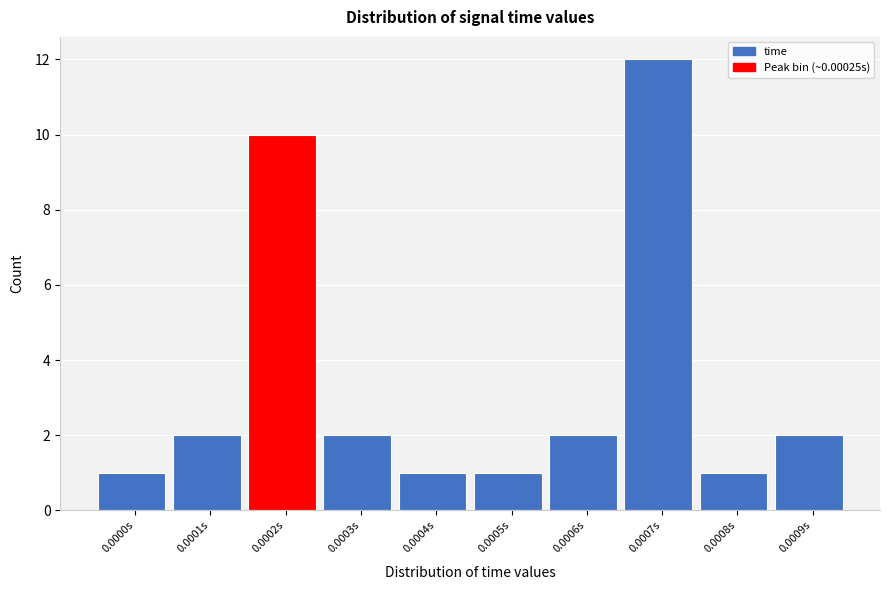

Reading left to right, extract all data points from this chart.

0.0000s=1	0.0001s=2	0.0002s=10	0.0003s=2	0.0004s=1	0.0005s=1	0.0006s=2	0.0007s=12	0.0008s=1	0.0009s=2